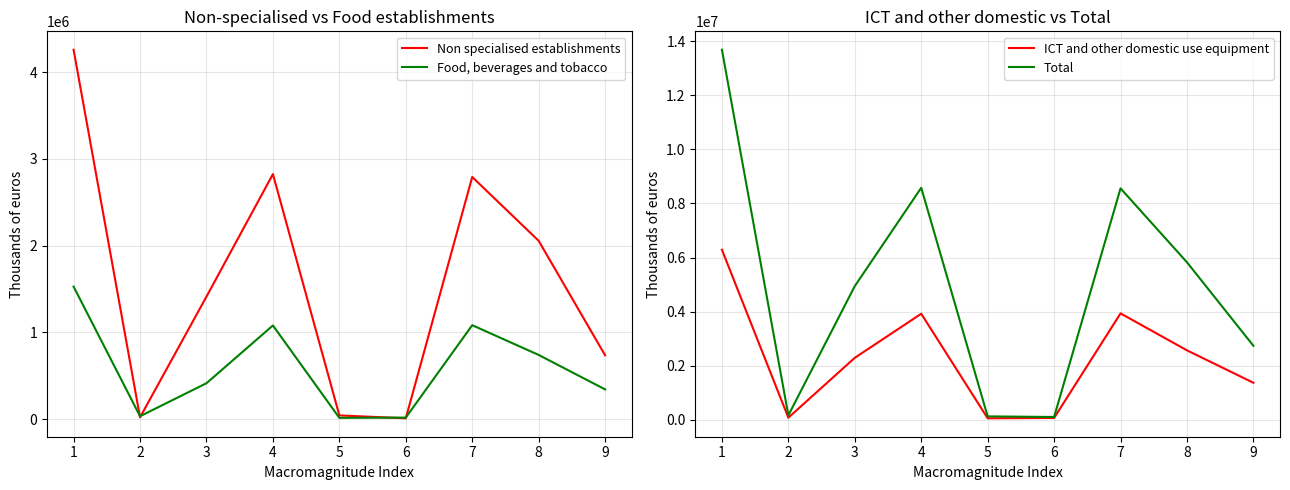

The value of Non specialised establishments at 7 is 2790733. True or false?

True